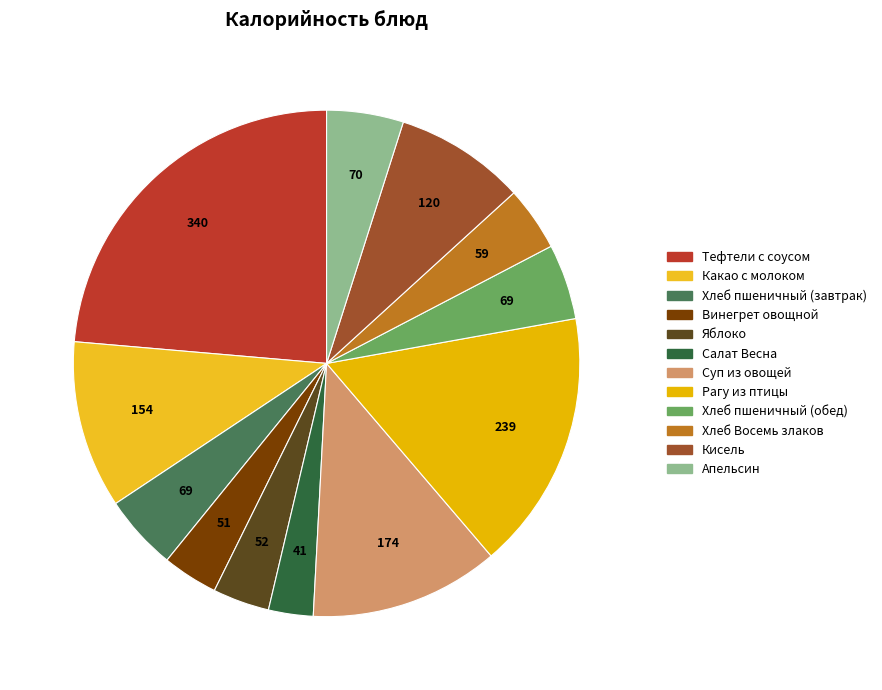

Combined, do Рагу из птицы and Хлеб пшеничный (обед) account for over 50%?

No